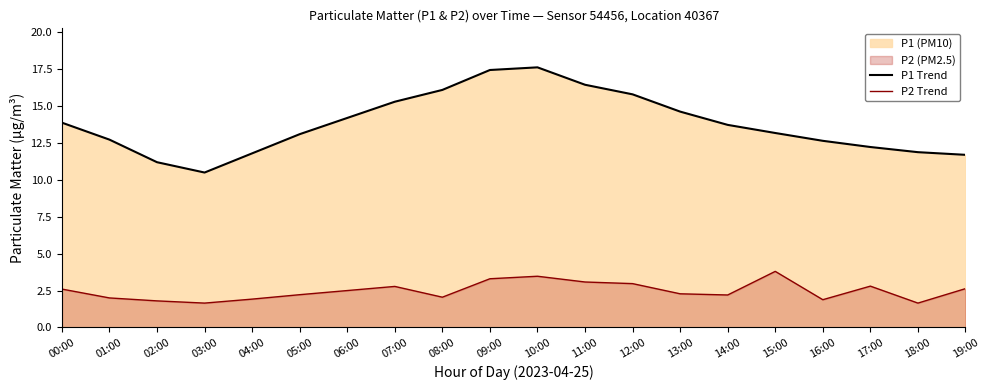

Which series has the largest total across all categories?

P1 Trend